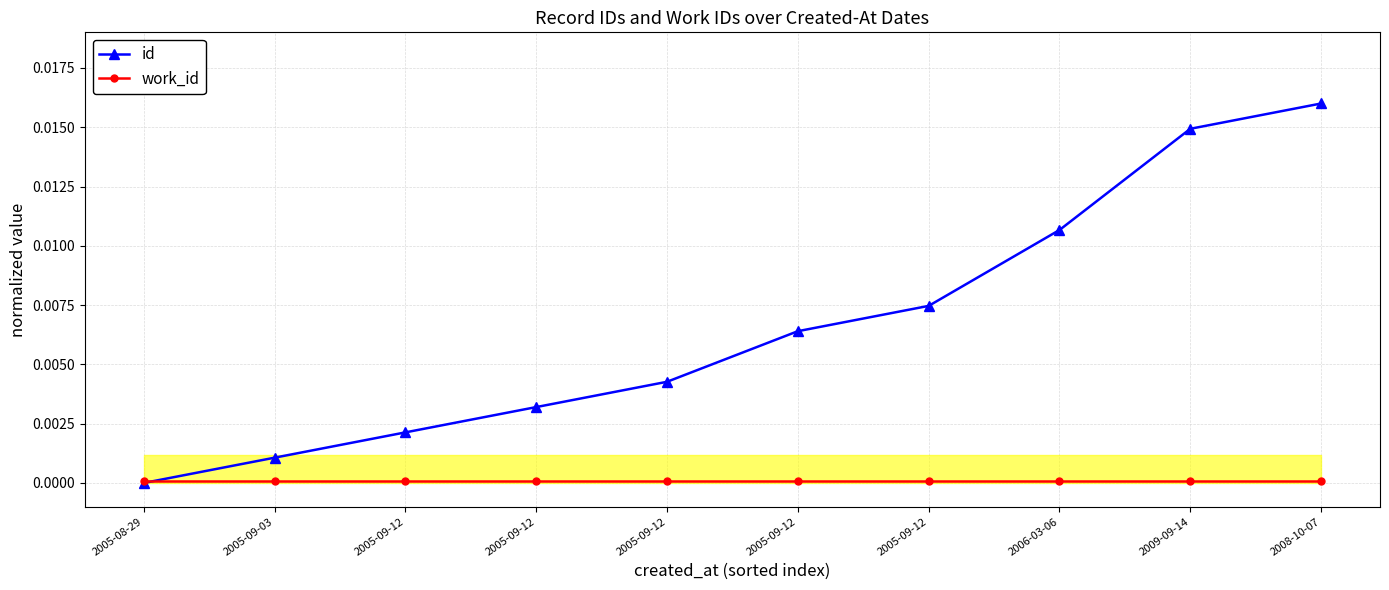

Does the chart have visible grid lines?

Yes